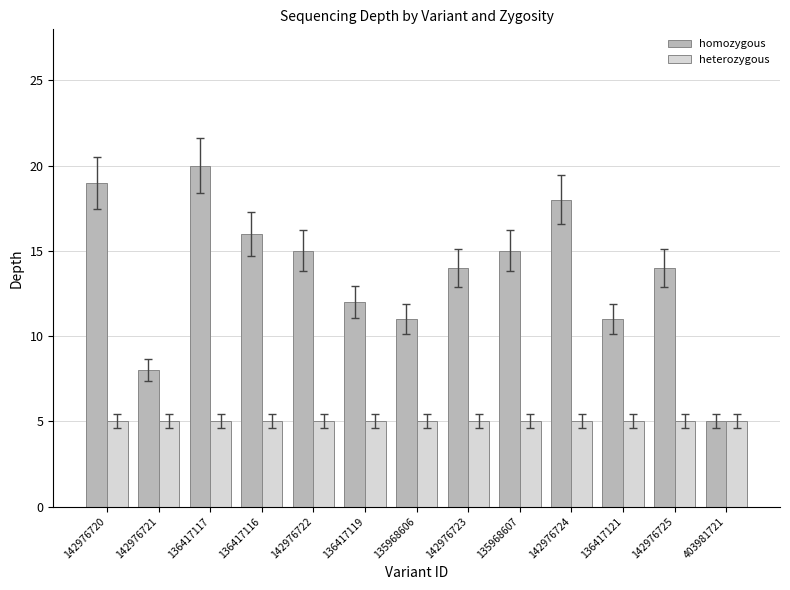

Which series has the widest spread of values?

homozygous